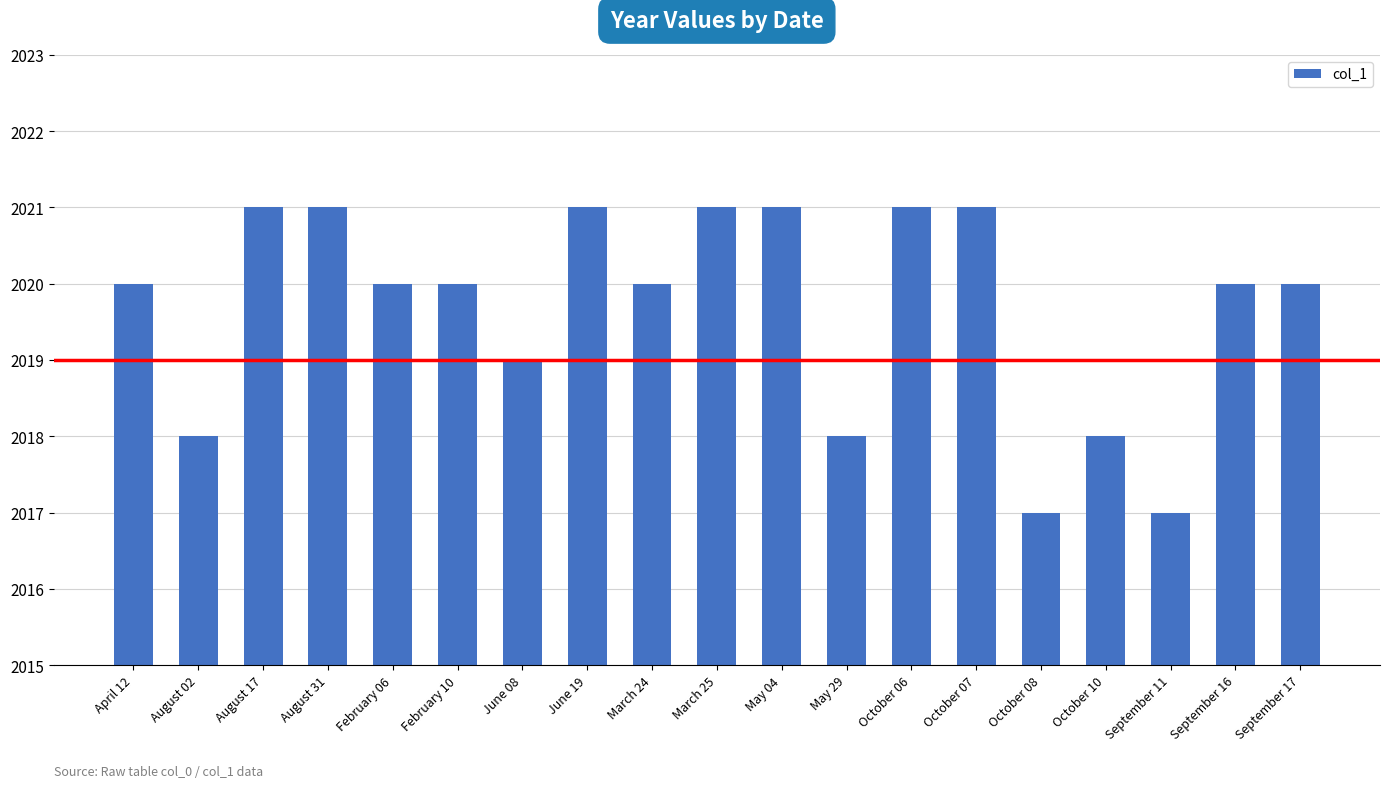

Does the chart contain any negative values?

No